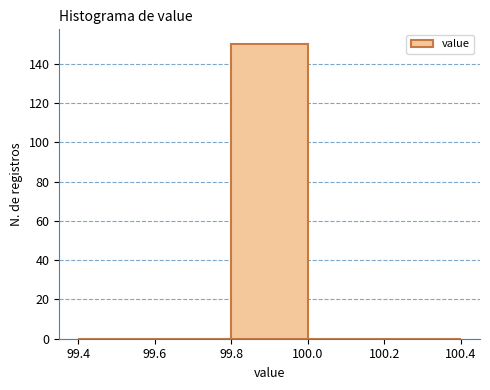

Reading left to right, transcribe this chart: for each bar, give the range it covers on the x-axis and its height. The values are not printed on the chart, so give them approximately, as read against the axis.

99.4 to 99.6: 0
99.6 to 99.8: 0
99.8 to 100.0: 150
100.0 to 100.2: 0
100.2 to 100.4: 0